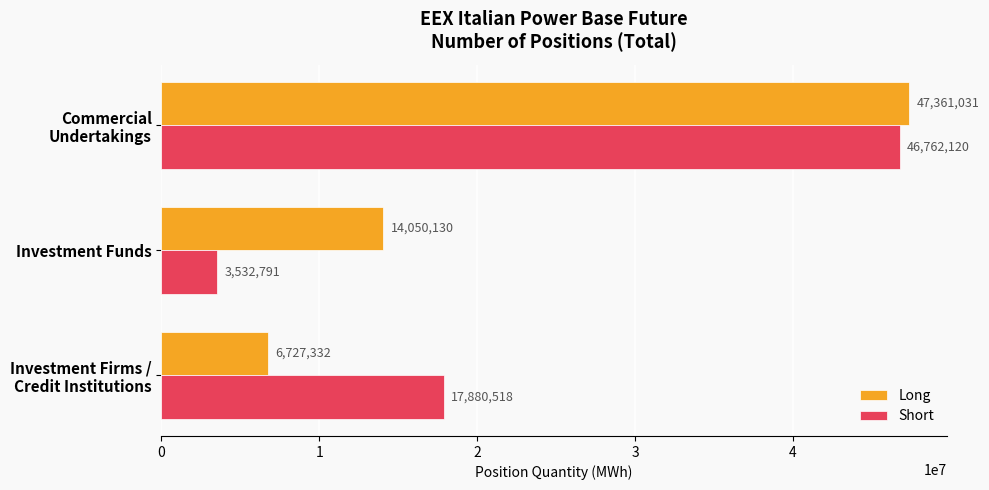

What is the difference between the second highest and minimum values in the Long series?

7322798.0